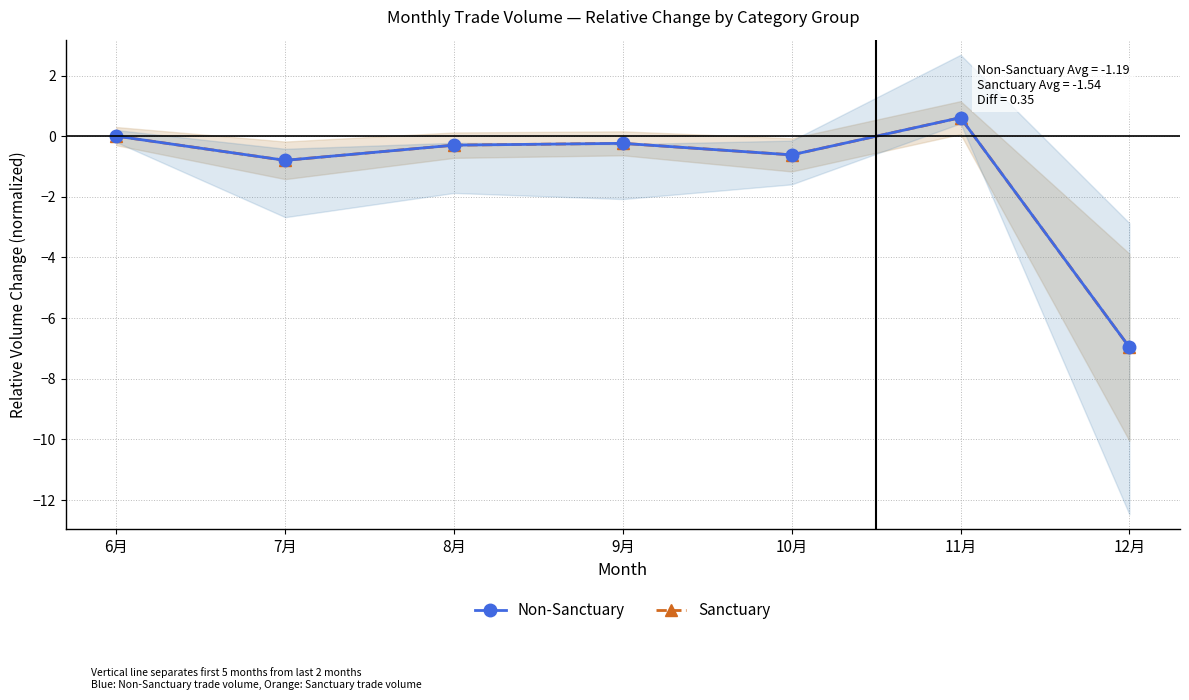

True or false: Non-Sanctuary and Sanctuary intersect in this chart.

False